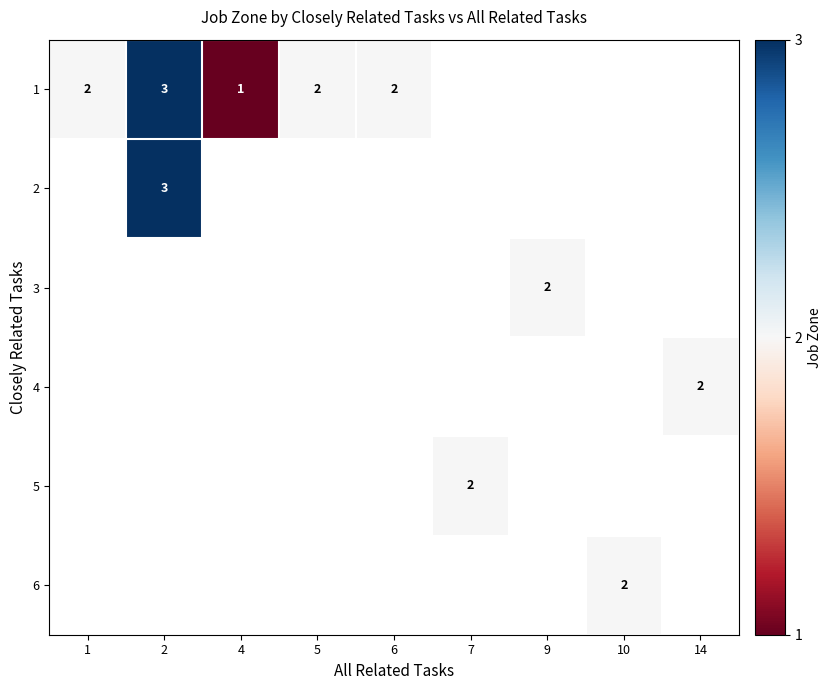

True or false: 4 has a value of 2 at 14.

True